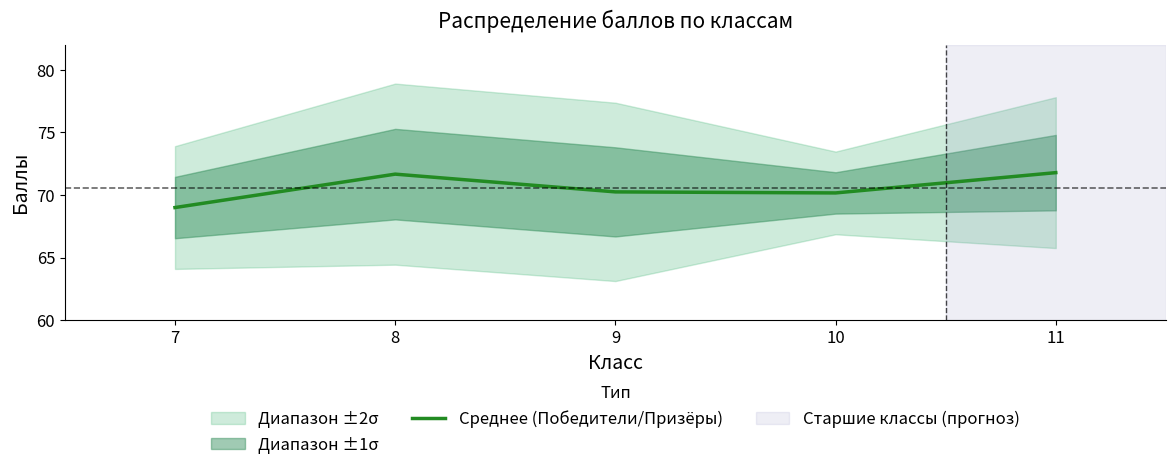

What is the change in value from 8 to 10?

-1.5